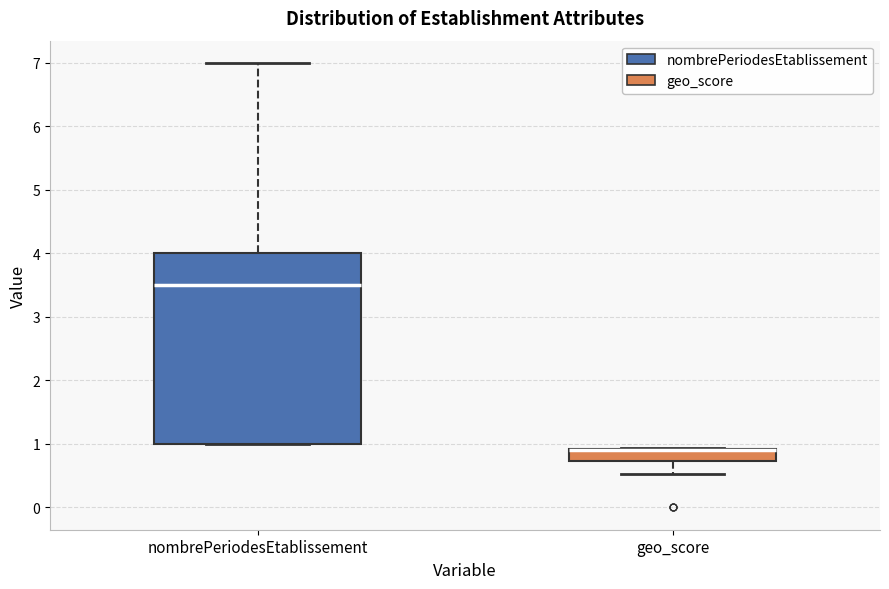

Reading left to right, transcribe this box plot: for each box, give where its median line is, the range the box spans, and where its two whiskers end, as read against the y-axis. The values are not printed on the chart, so give them approximately, as read against the axis.

nombrePeriodesEtablissement: median 3.5, box 1.0 to 4.0, whiskers 1.0 to 7.0
geo_score: median 0.9 (drawn on the box's upper edge), box 0.7 to 0.9, whiskers 0.5 to 0.9